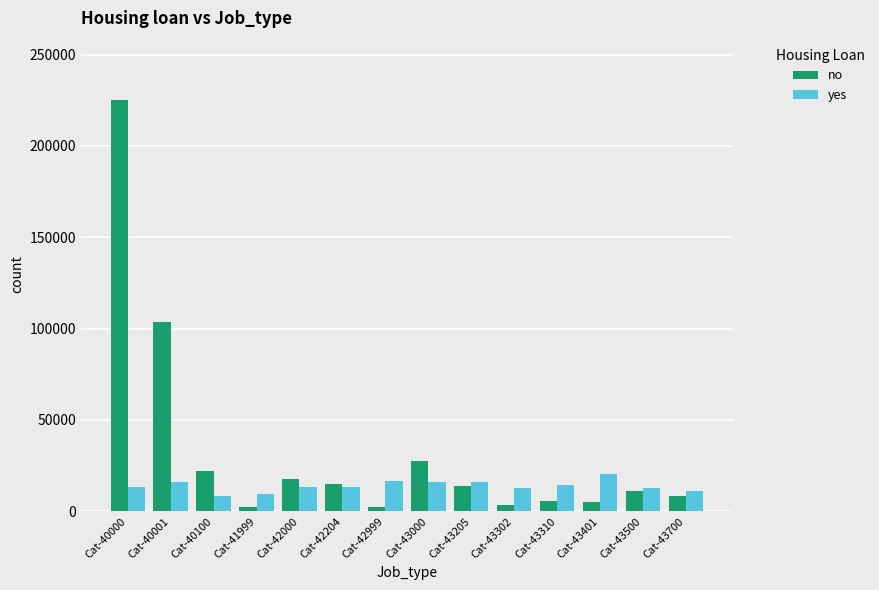

List the series in order of their peak value, highest first.

no, yes